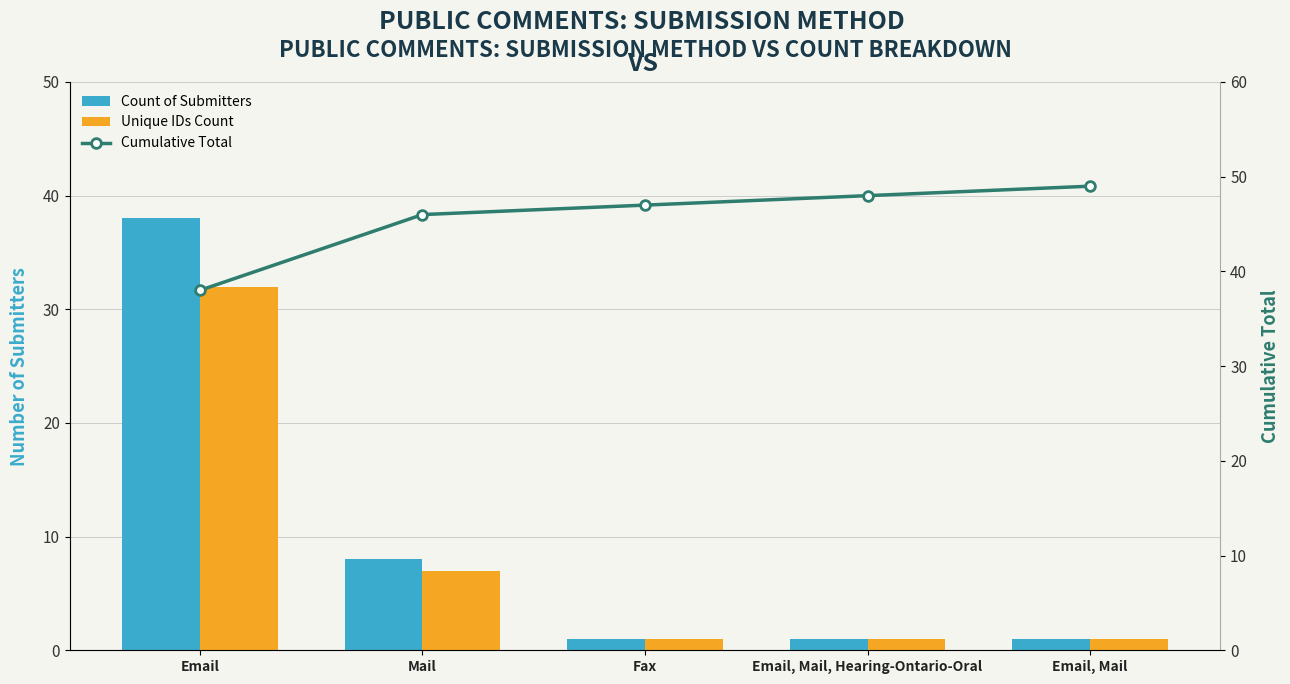

The value of Count of Submitters at Email is 38. True or false?

True